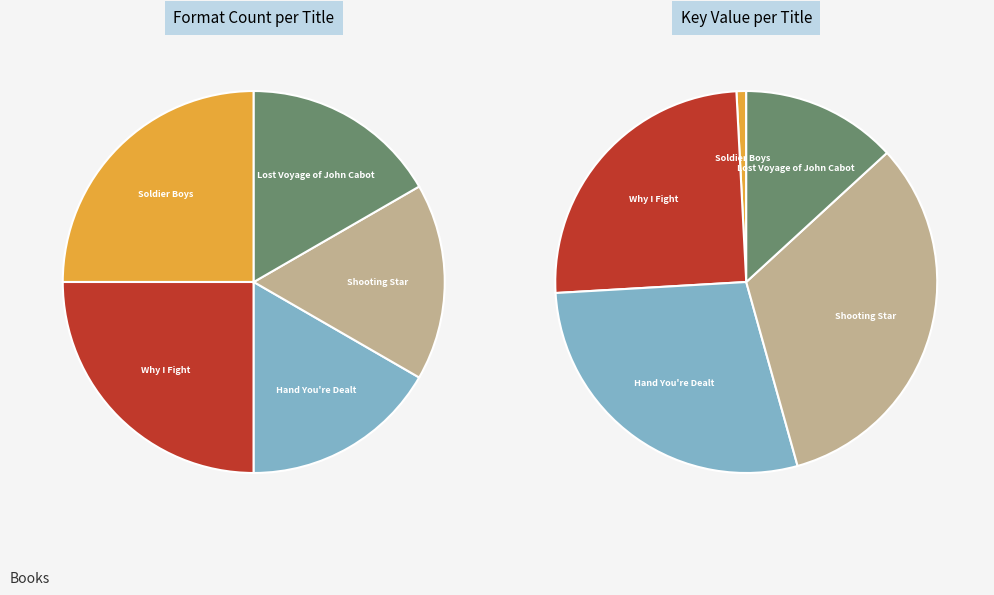

What is the change in value from Soldier Boys to Shooting Star?

+42965915